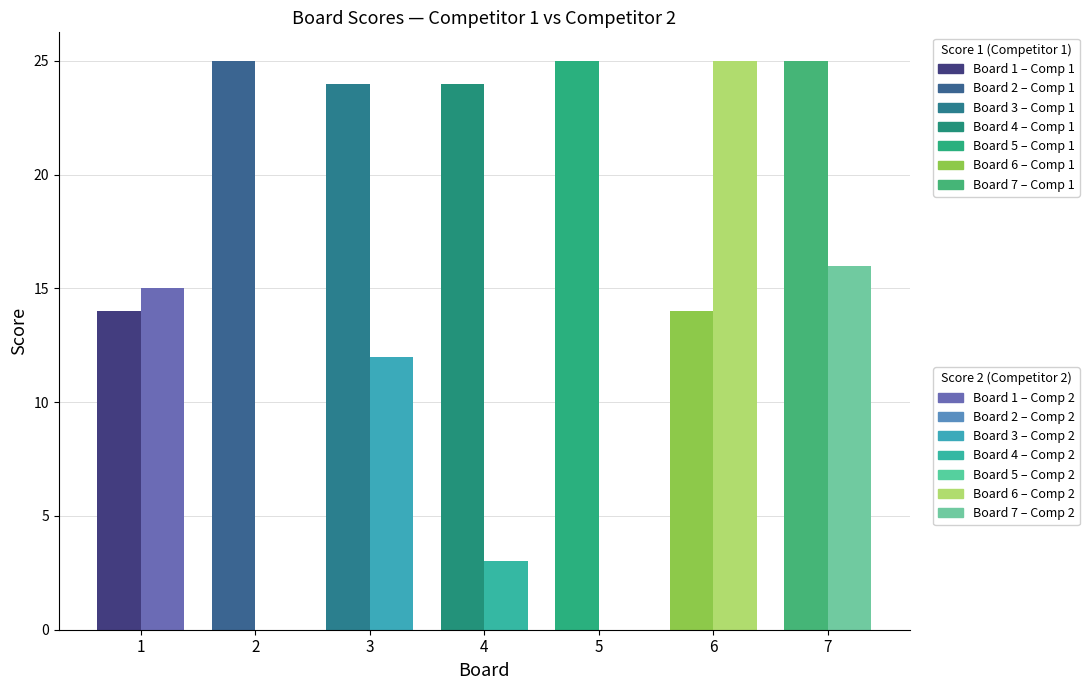

What is the spread (max minus min) of values at 6?

11